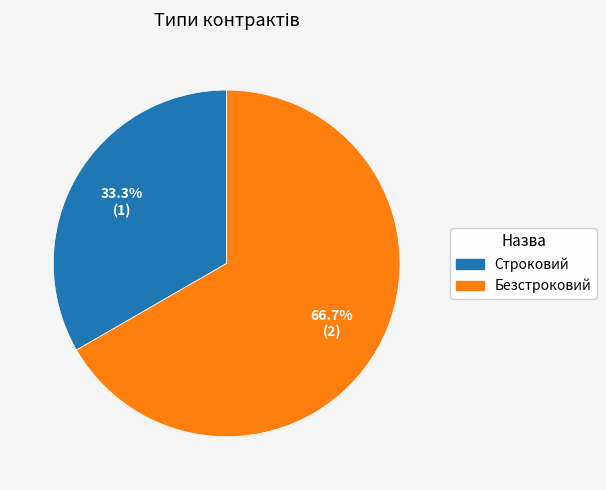

Is Безстроковий the majority of the pie?

Yes